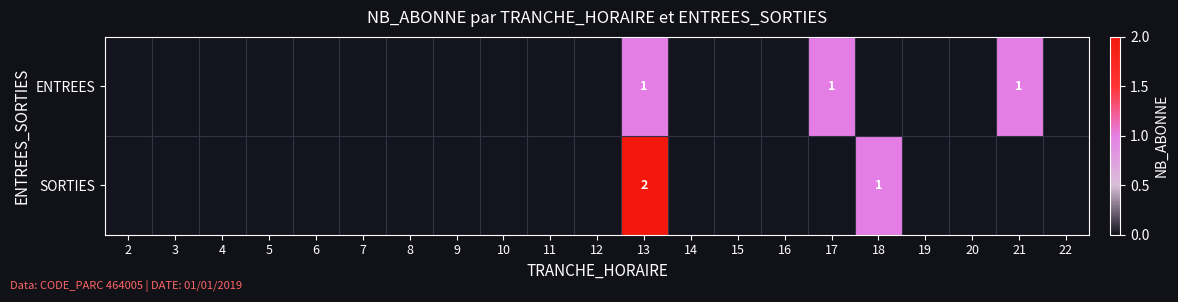

What is the maximum value shown in the chart?

2